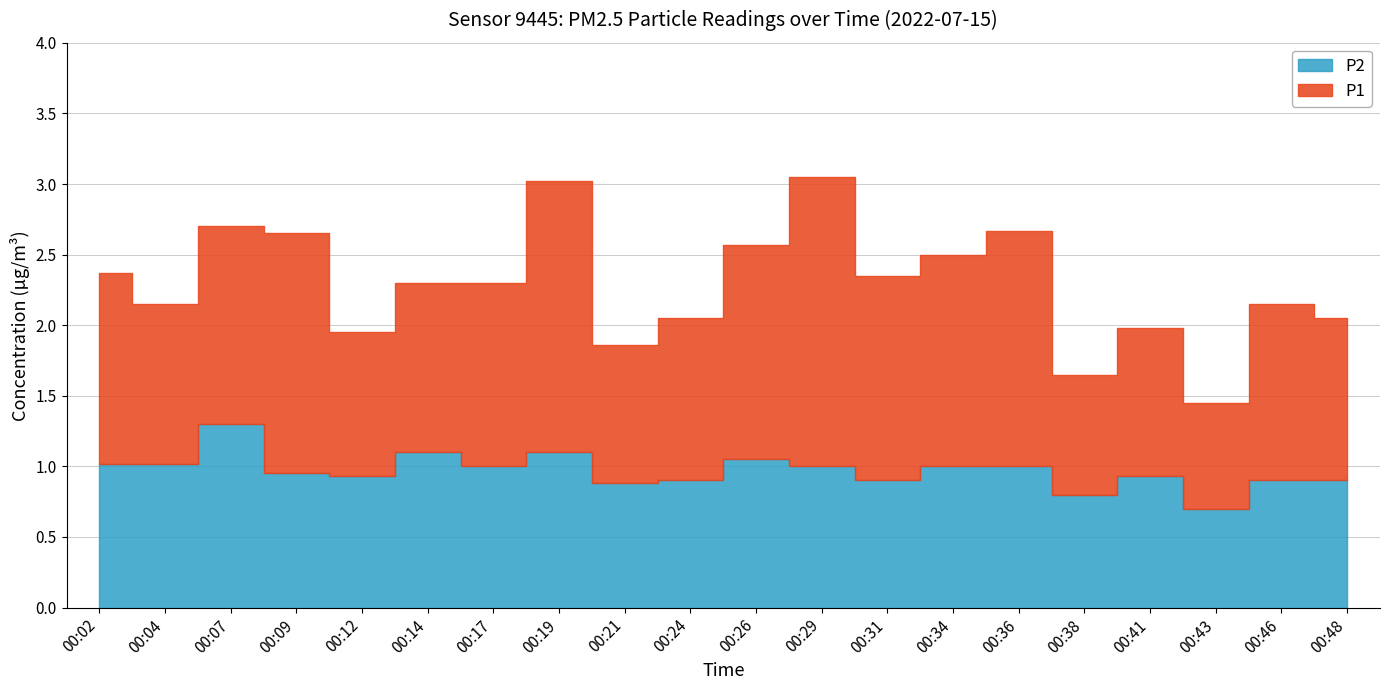

How many lines are shown in the chart?

2